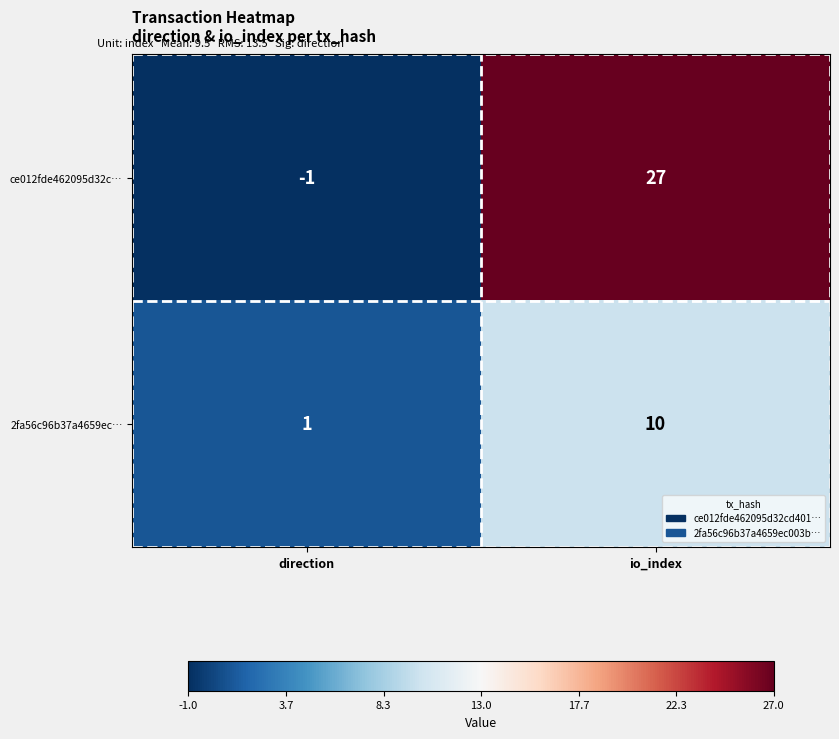

What is the average value of the 2fa56c96b37a4659ec… series?

6